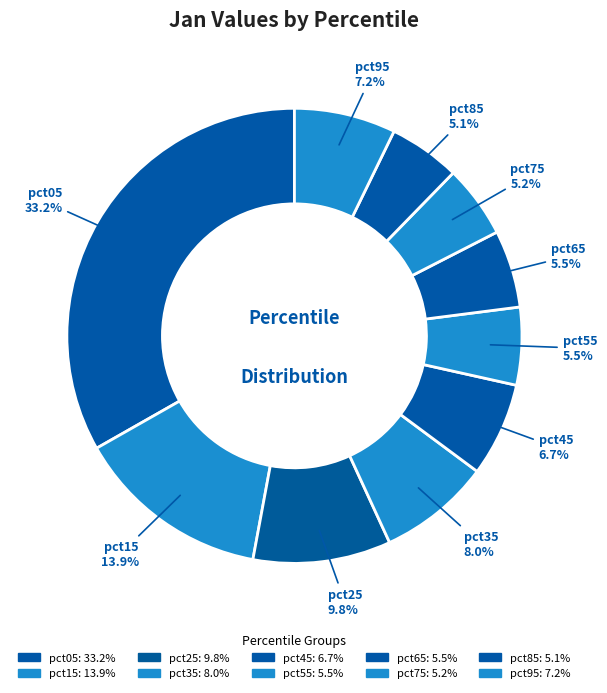

Count the number of slices in the pie.

10